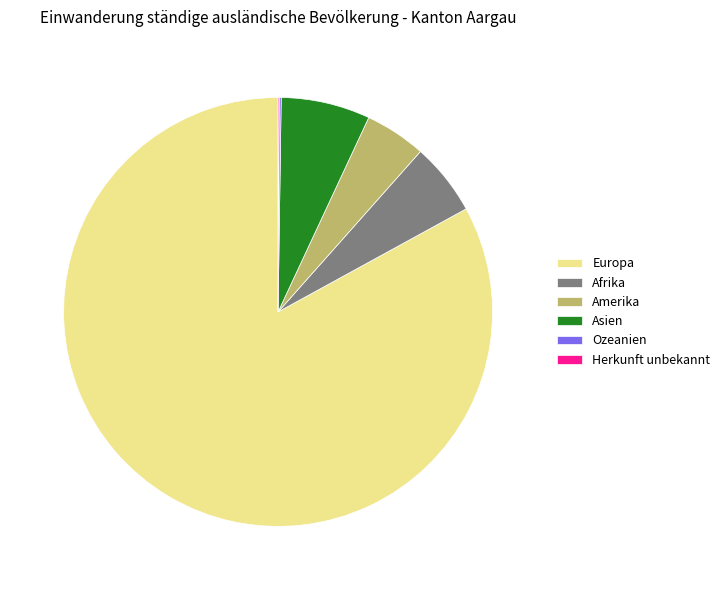

Which slice represents more than half of the pie?

Europa